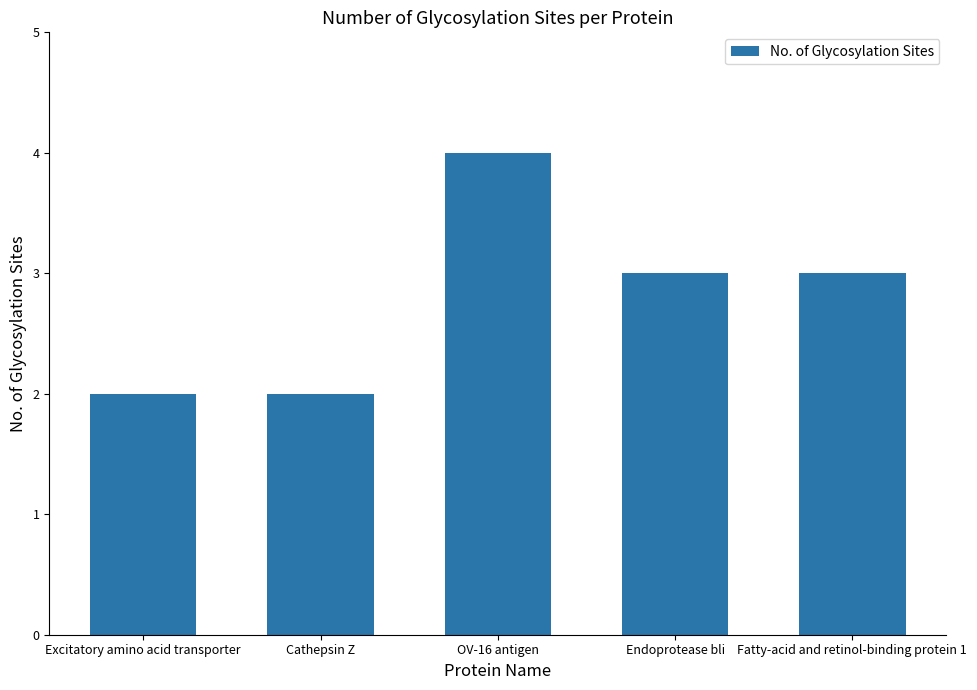

What is the value of the 4th bar from the left?

3